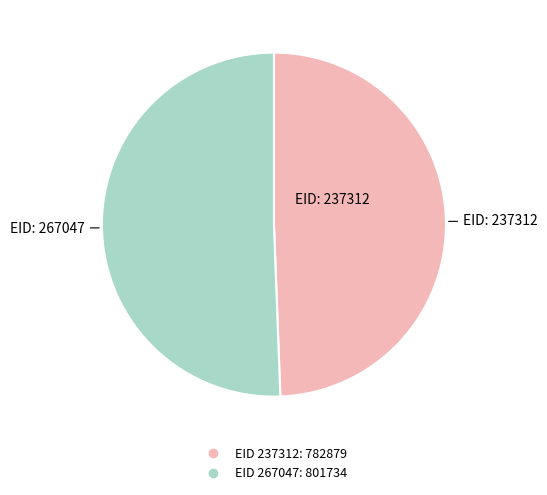

Is there a majority slice in this chart?

Yes